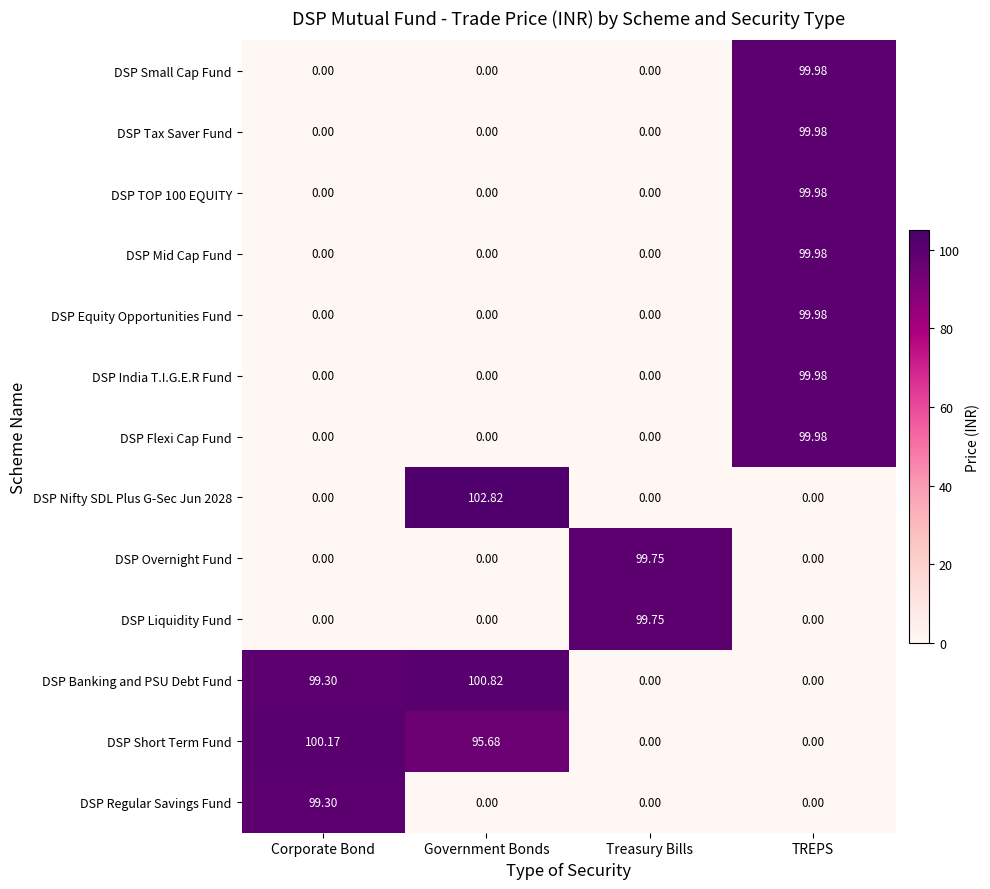

At which category is the sum across all series the highest?

TREPS